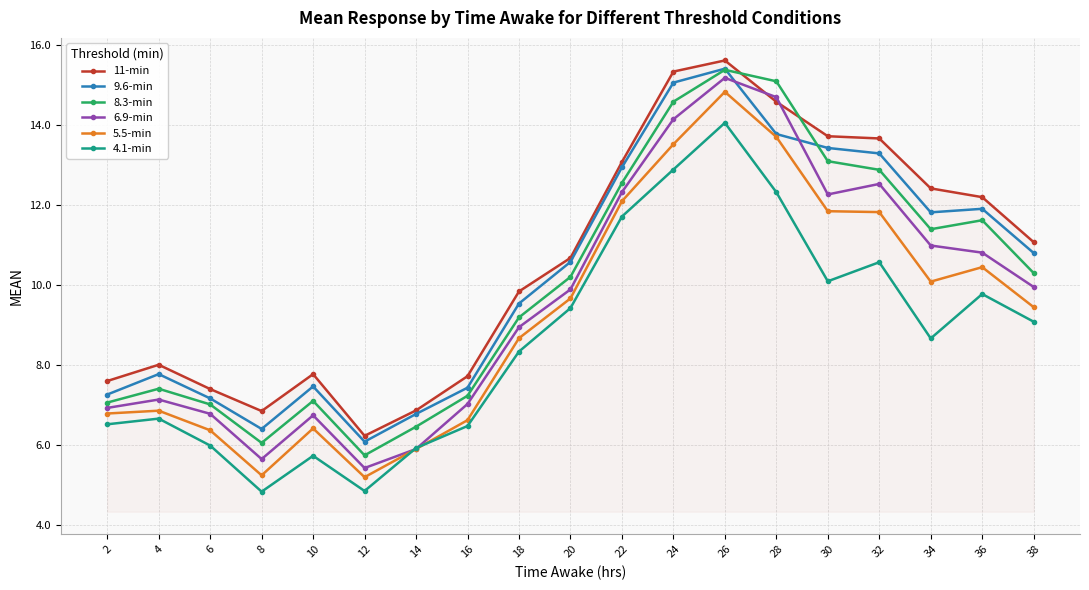

True or false: 8.3-min and 5.5-min intersect in this chart.

False